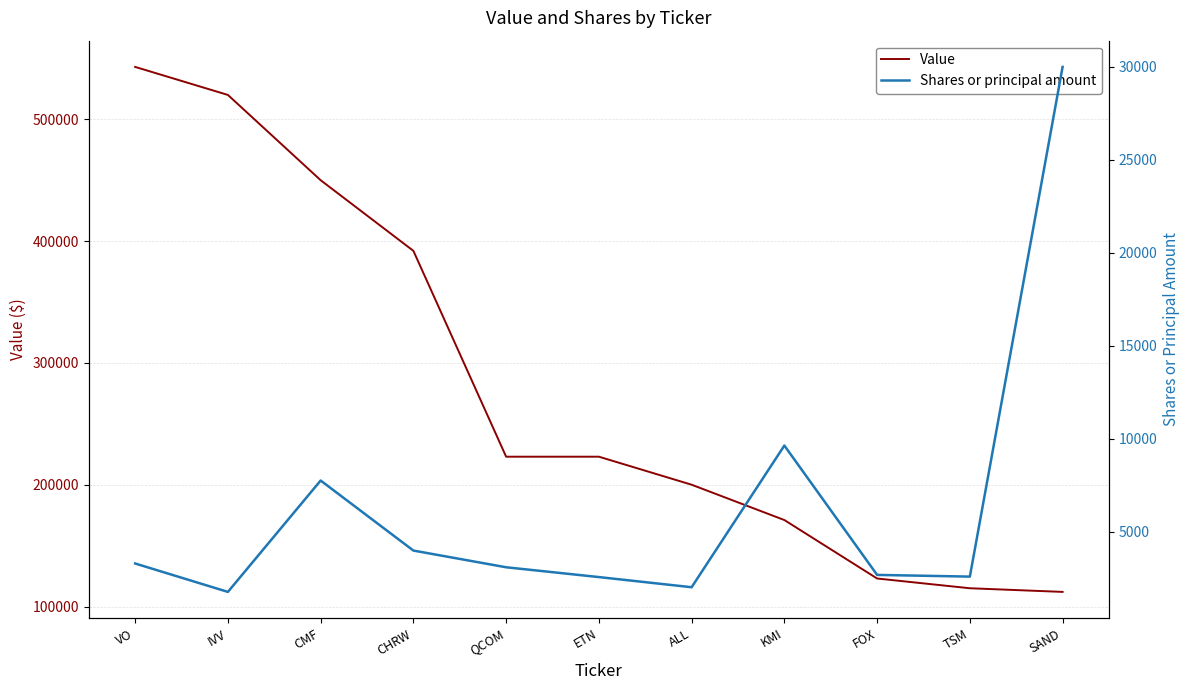

Between TSM and SAND, which is larger?

TSM